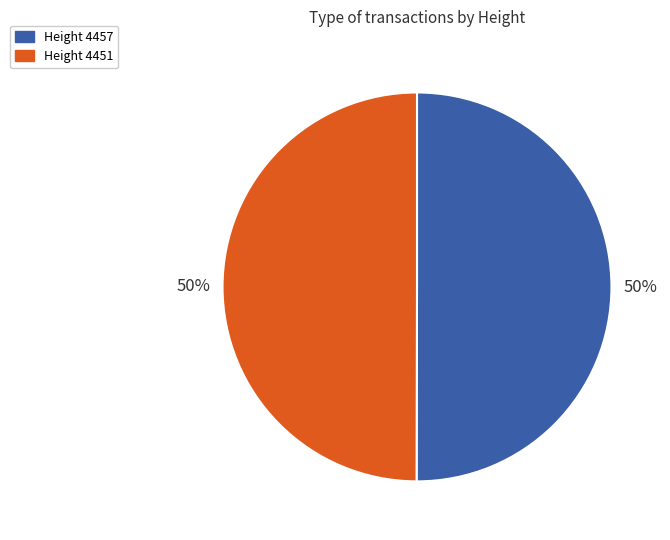

To the nearest percent, what is the average slice percentage?

50%